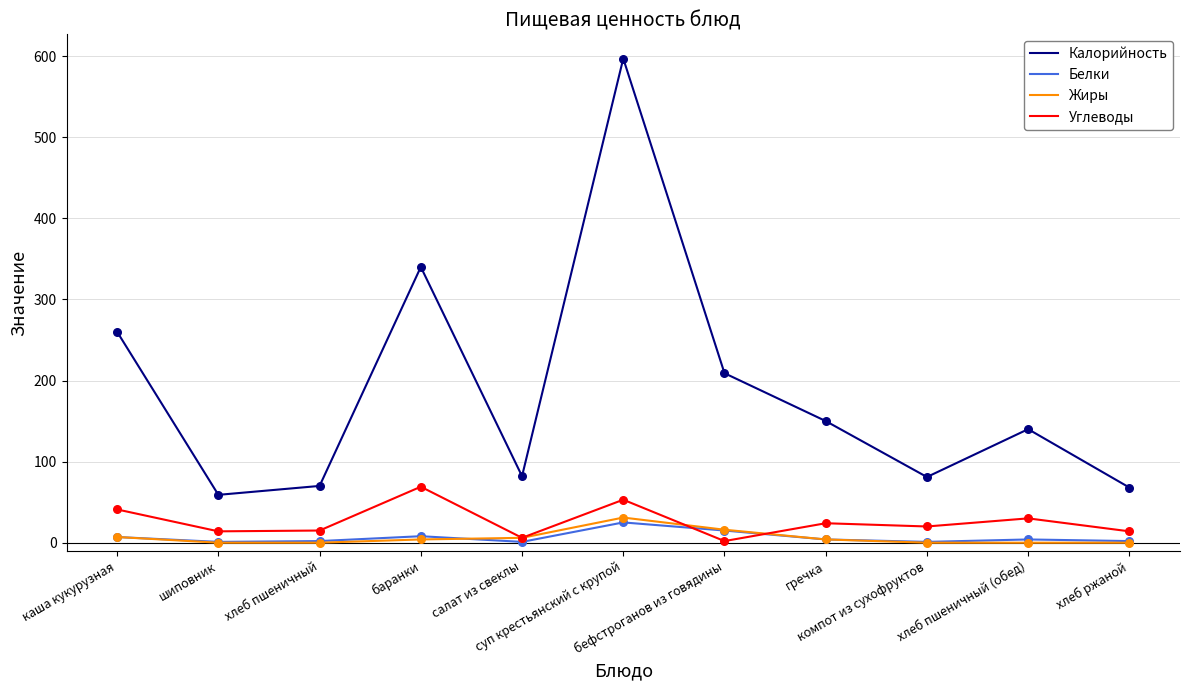

Which series has the widest spread of values?

Калорийность